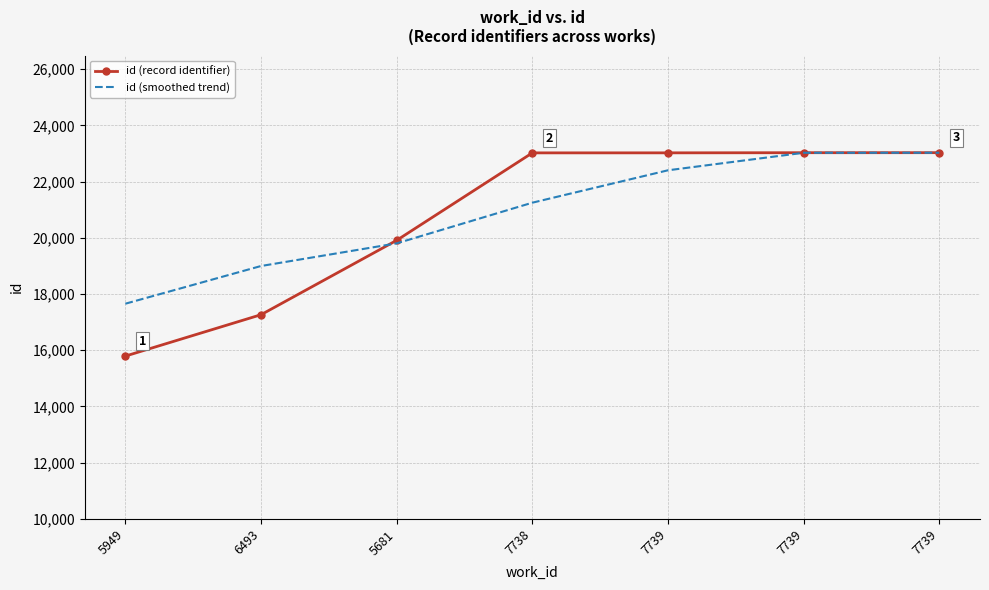

Is the value of id (record identifier) at 6493 greater than the value of id (smoothed trend) at 7738?

No